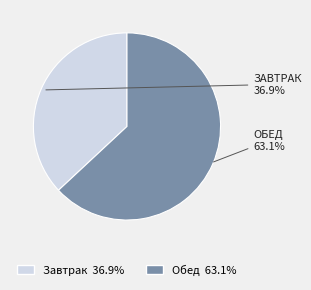

Combined, do Завтрак and Обед account for over 50%?

Yes